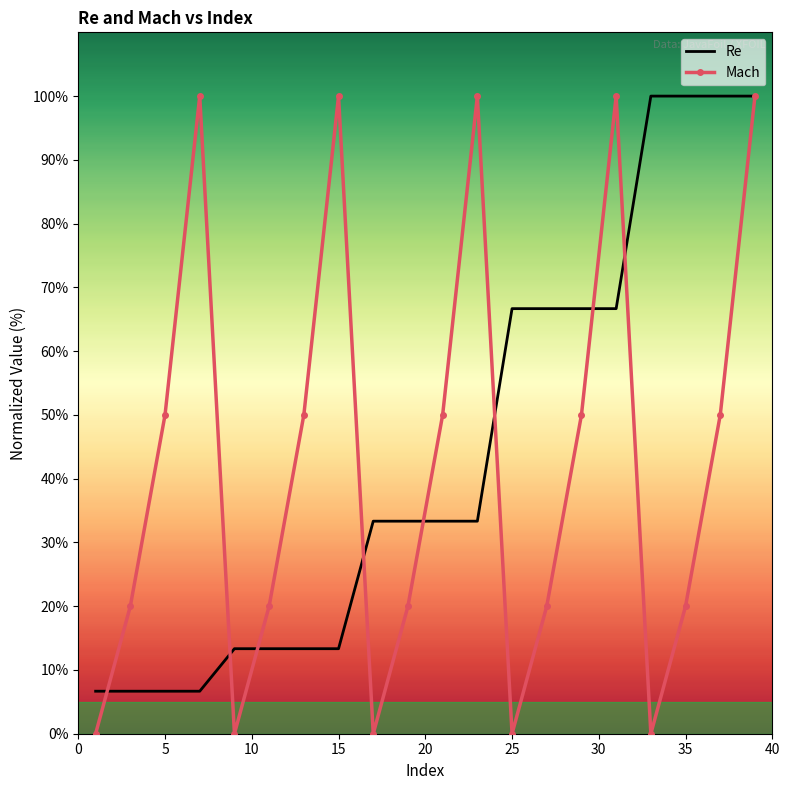

Which series has the largest range (max minus min)?

Mach